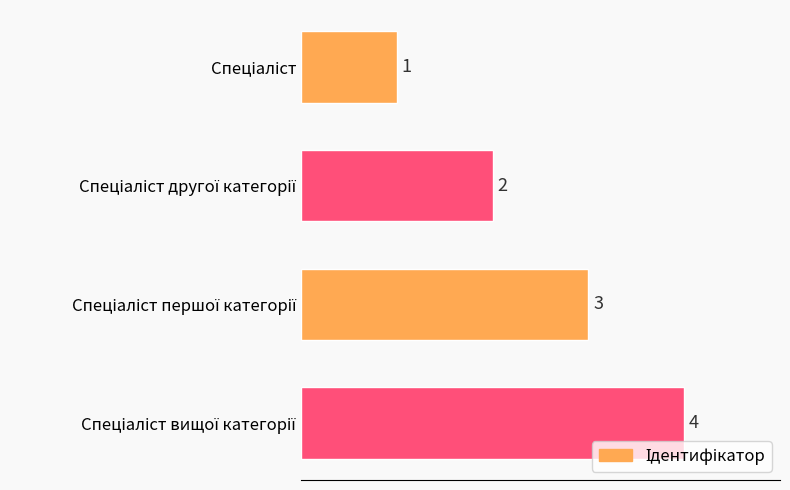

What is the maximum value shown in the chart?

4